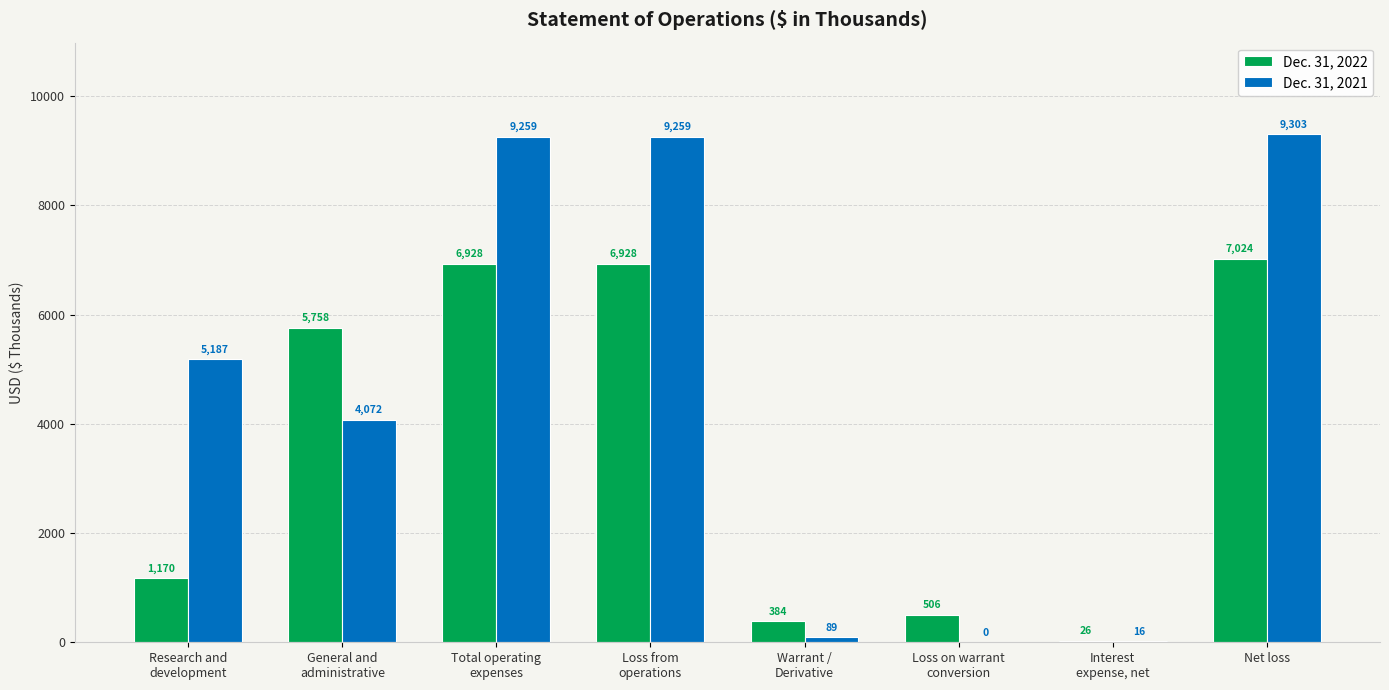

What is the sum of all Dec. 31, 2021 values?

37185